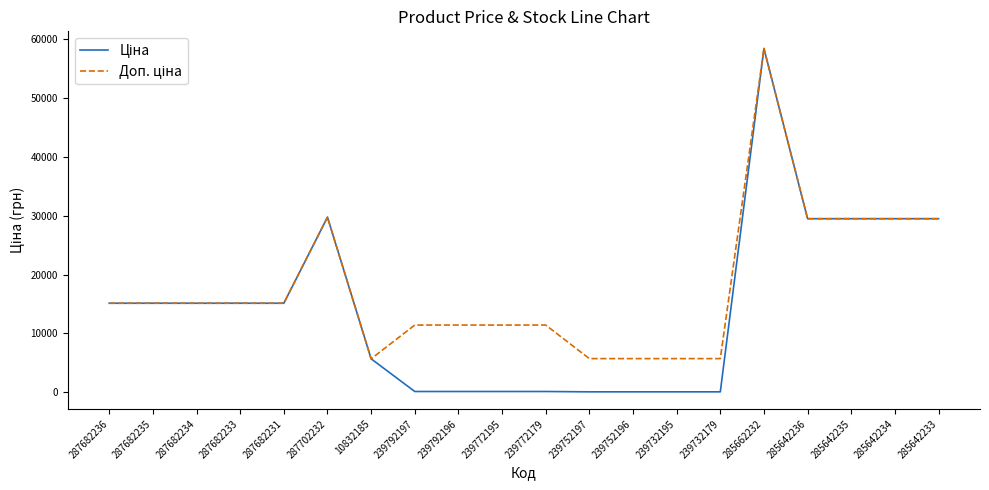

What is the total value across all series at 239792196?

11524.1